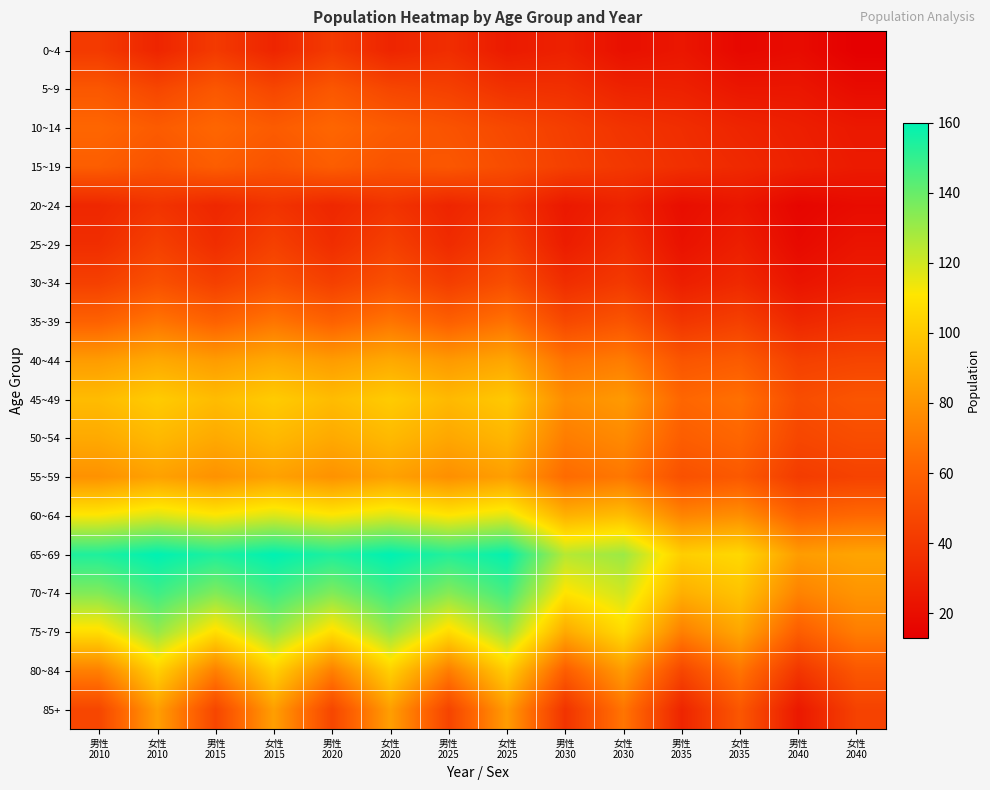

What is the total value across all series at 女性
2030?

1191